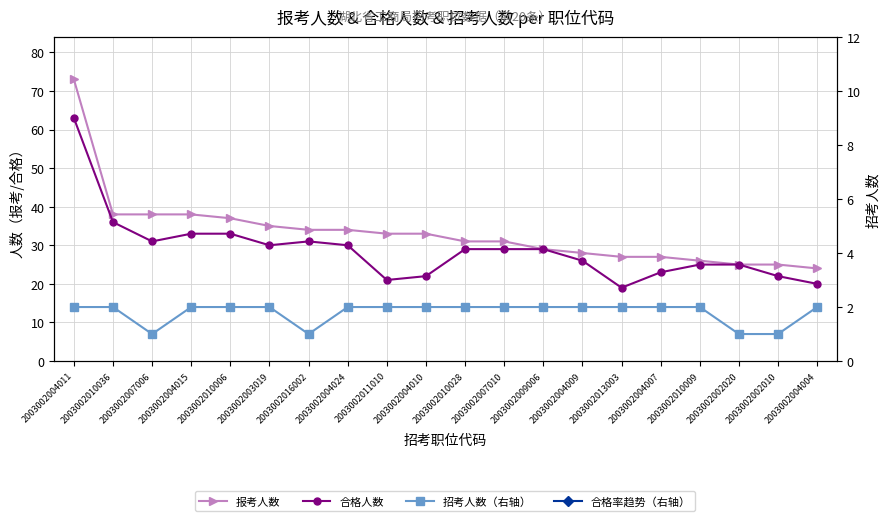

What is the value of the 合格率趋势（右轴） point at the 20th from the left?

50.0